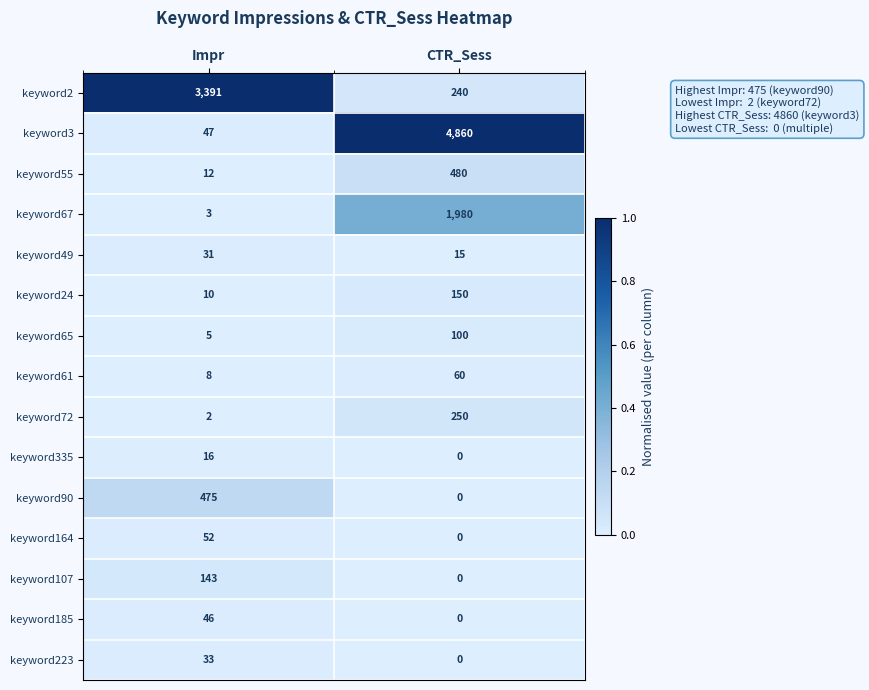

The value of keyword90 at Impr is 838. True or false?

False